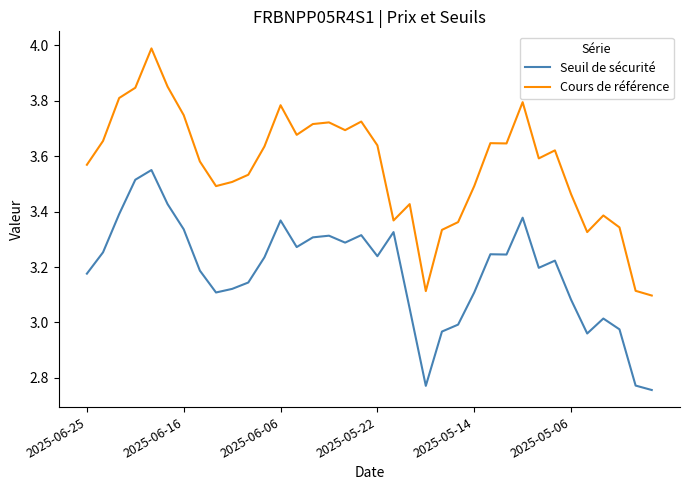

Which series has the largest range (max minus min)?

Cours de référence